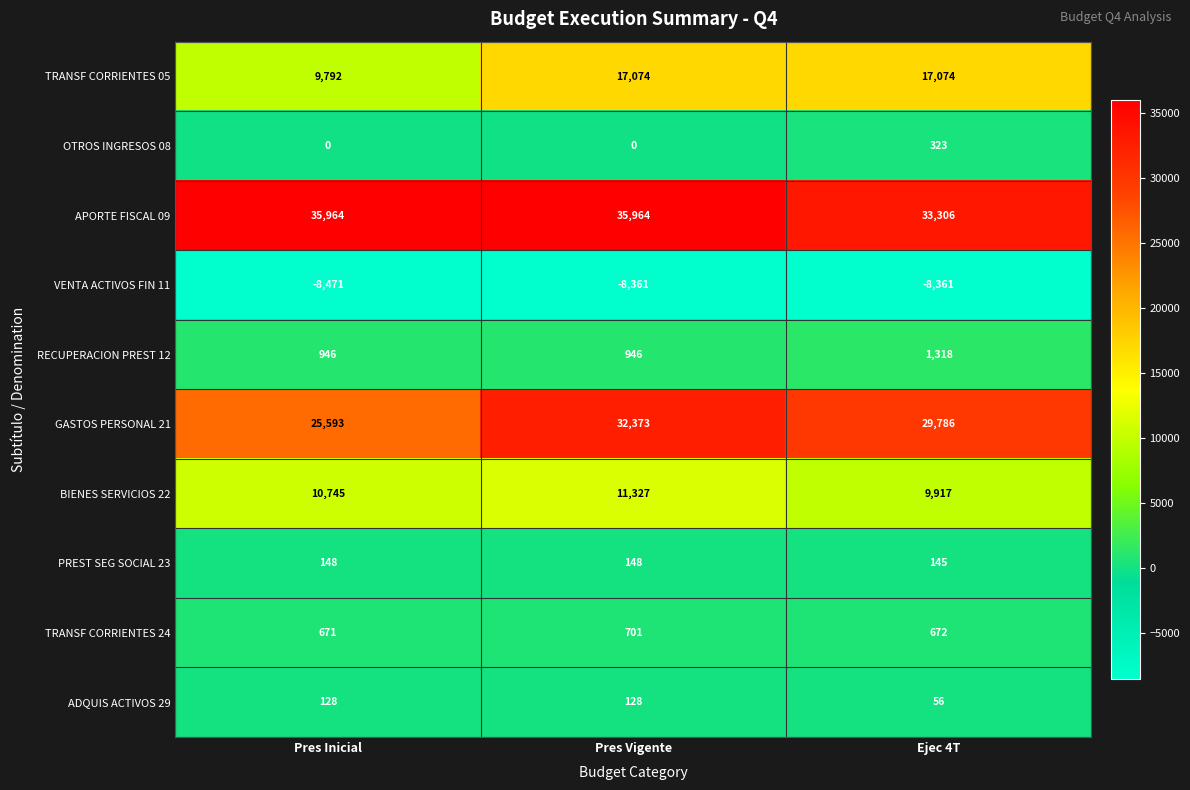

What is the total value across all series at Pres Inicial?

75516